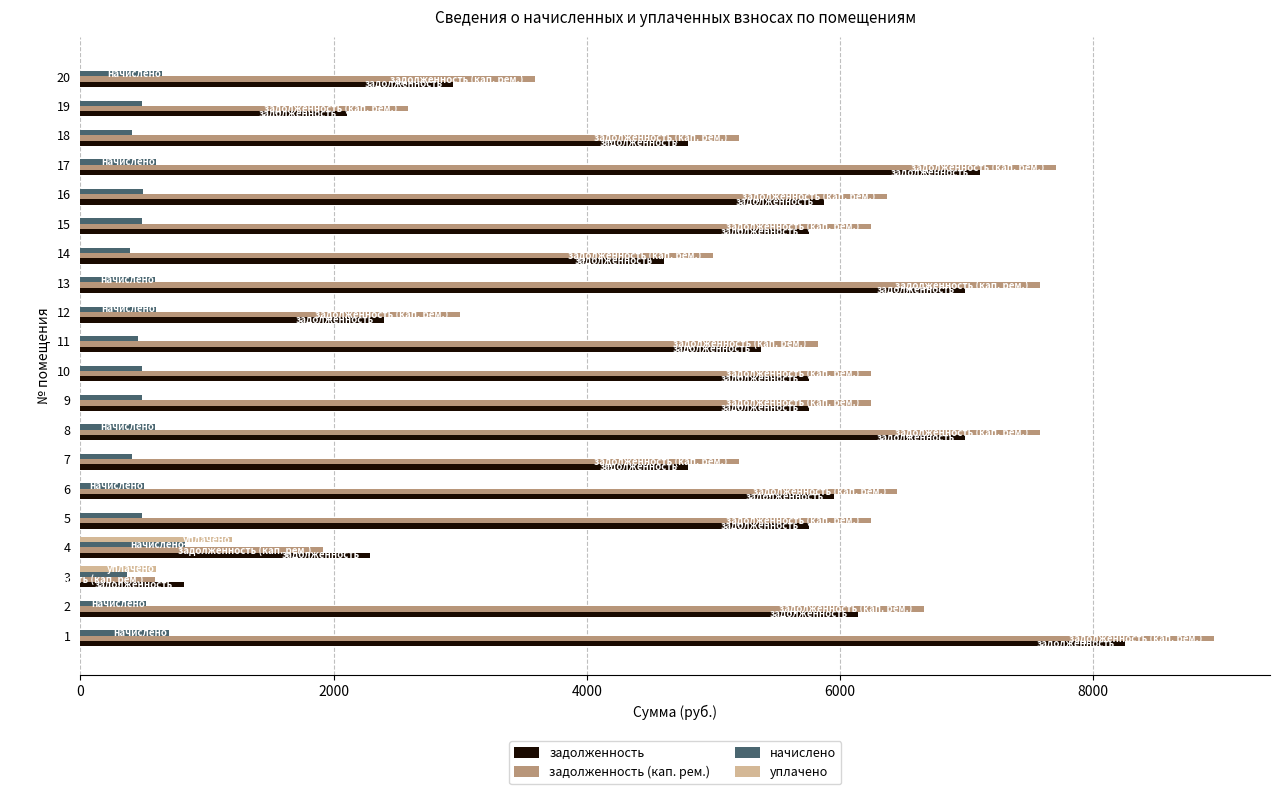

What is the total value across all series at 18?

10410.0